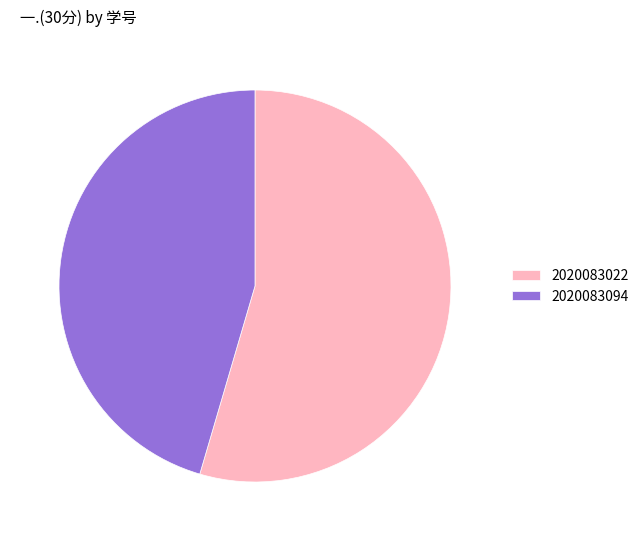

Rank the categories by value from highest to lowest.

2020083022, 2020083094